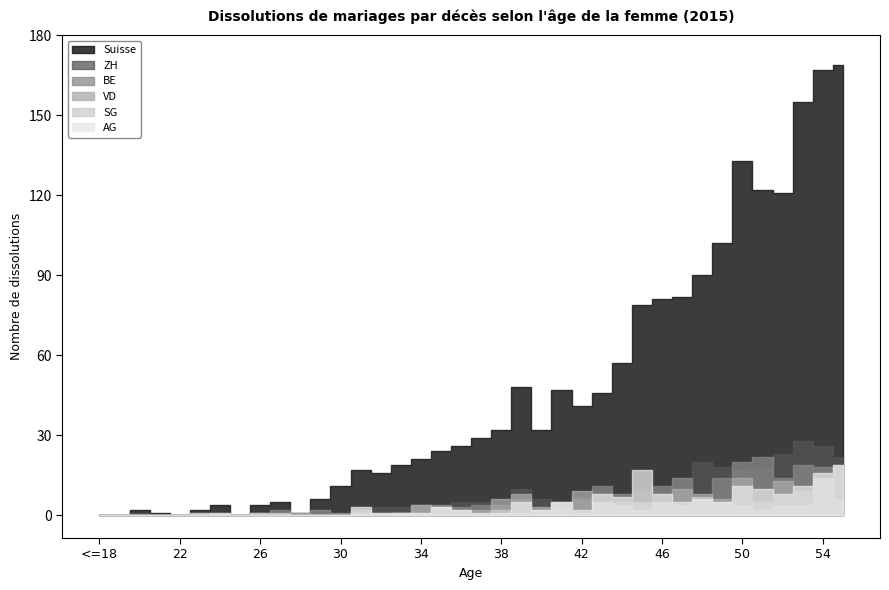

How many lines are shown in the chart?

6